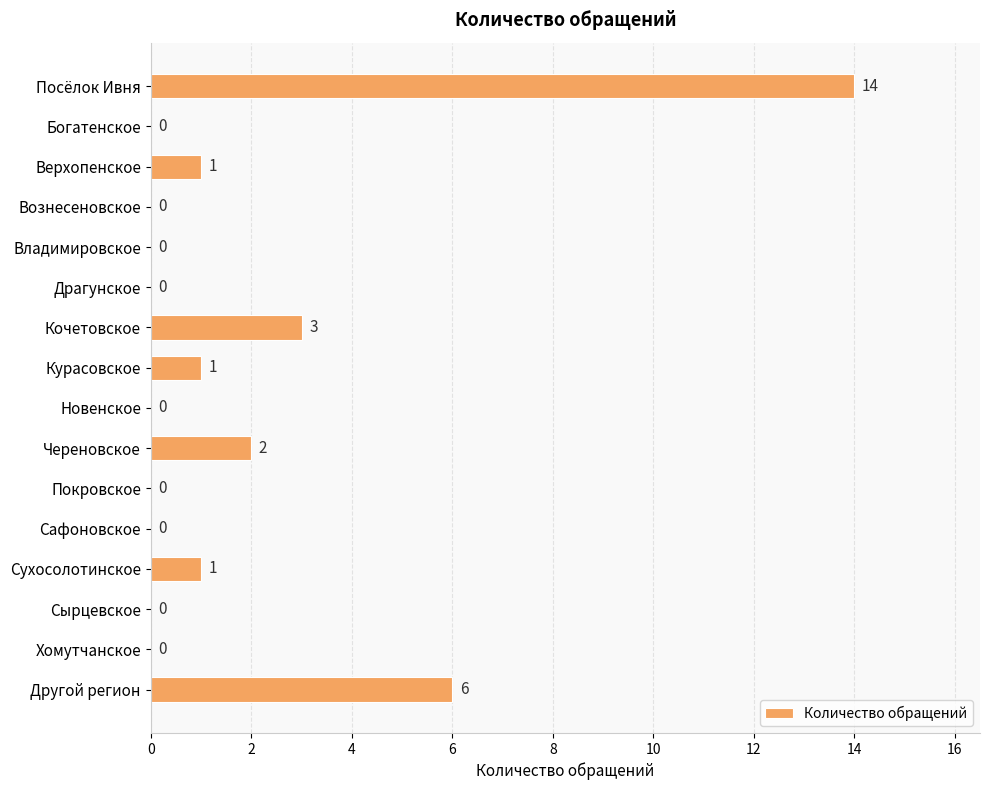

What is the change in value from Новенское to Череновское?

+2